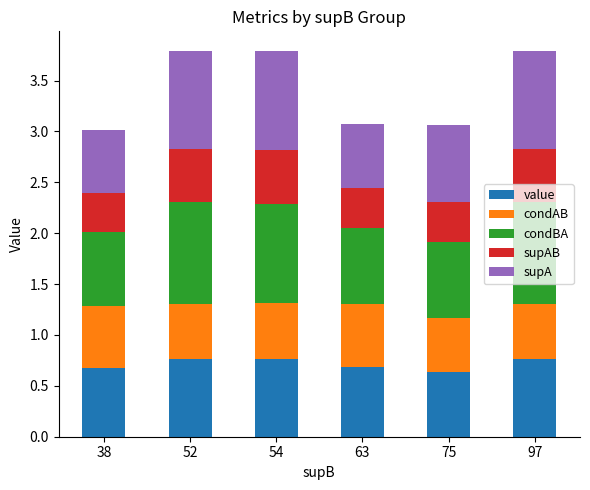

What is the total value across all series at 52?

3.8